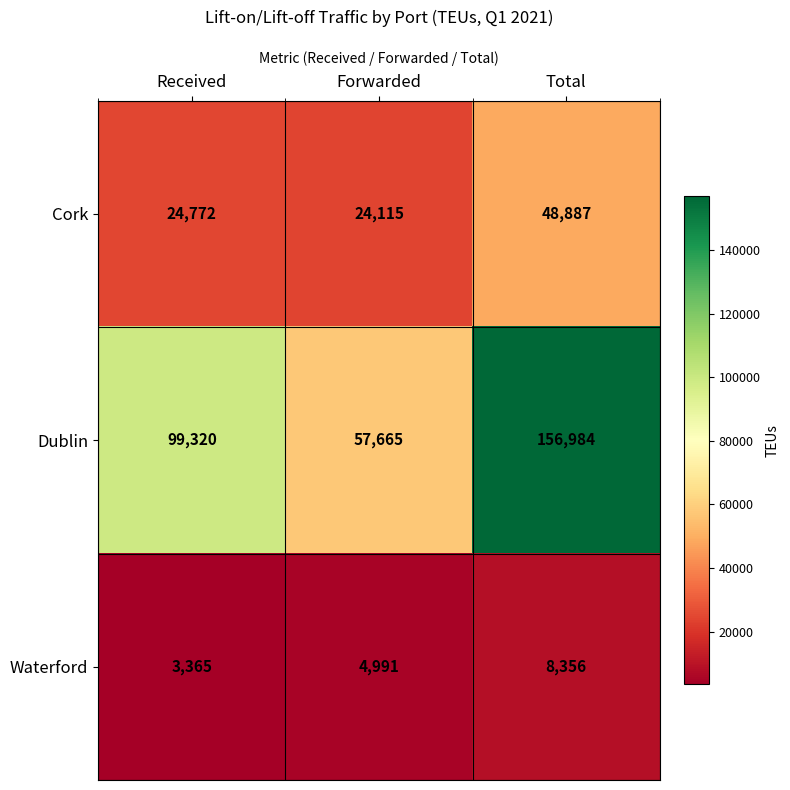

What is the maximum value shown in the chart?

156984